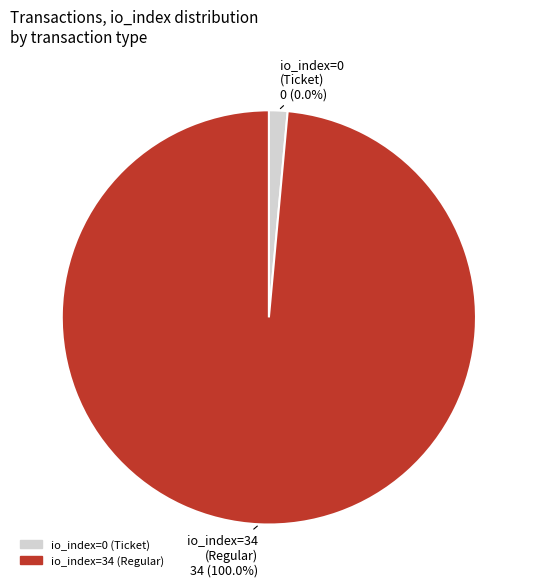

To the nearest percent, what is the combined percentage of io_index=0 (Ticket) and io_index=34 (Regular)?

100%